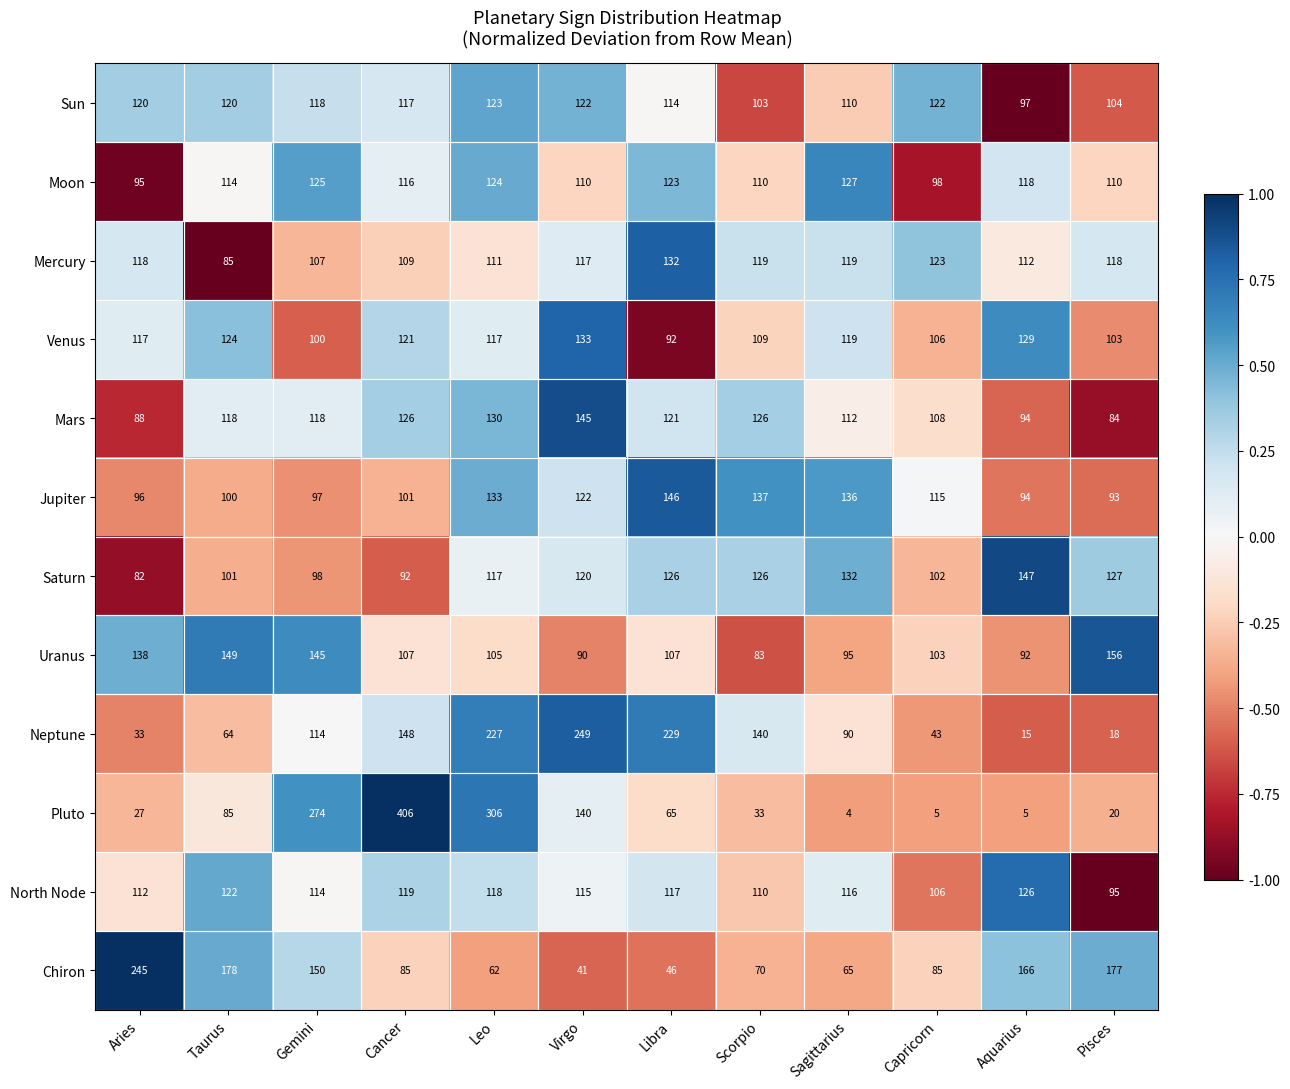

What is the approximate value of Neptune at Cancer, to the nearest 5?

150